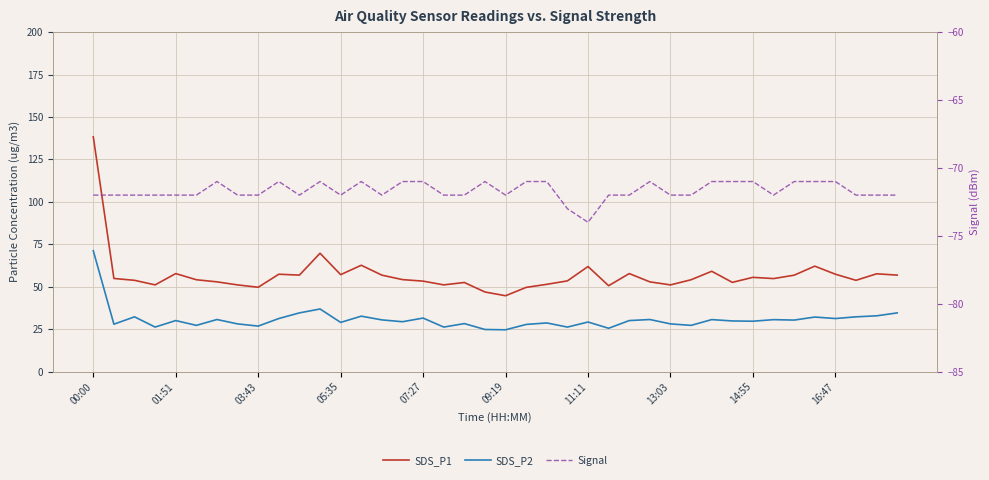

Rank the series by their maximum value, from lowest to highest.

Signal, SDS_P2, SDS_P1